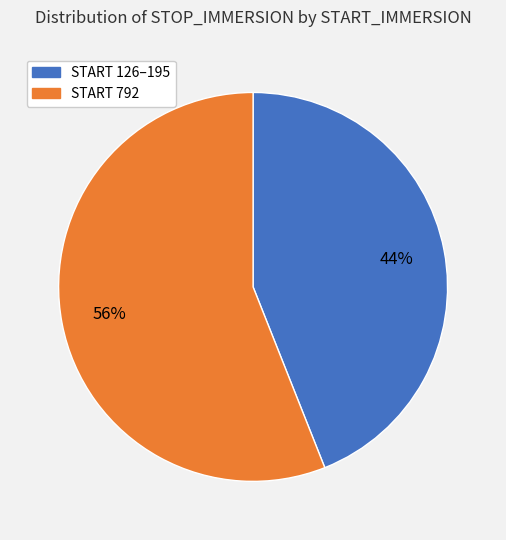

To the nearest percent, what is the difference between the largest and smallest slice percentages?

12%